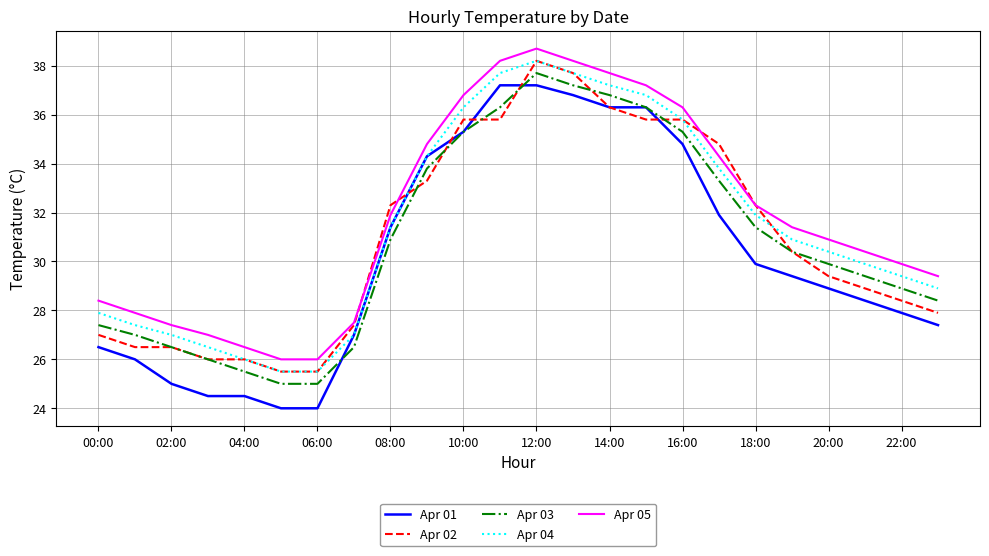

What are all the series names shown in the legend?

Apr 01, Apr 02, Apr 03, Apr 04, Apr 05